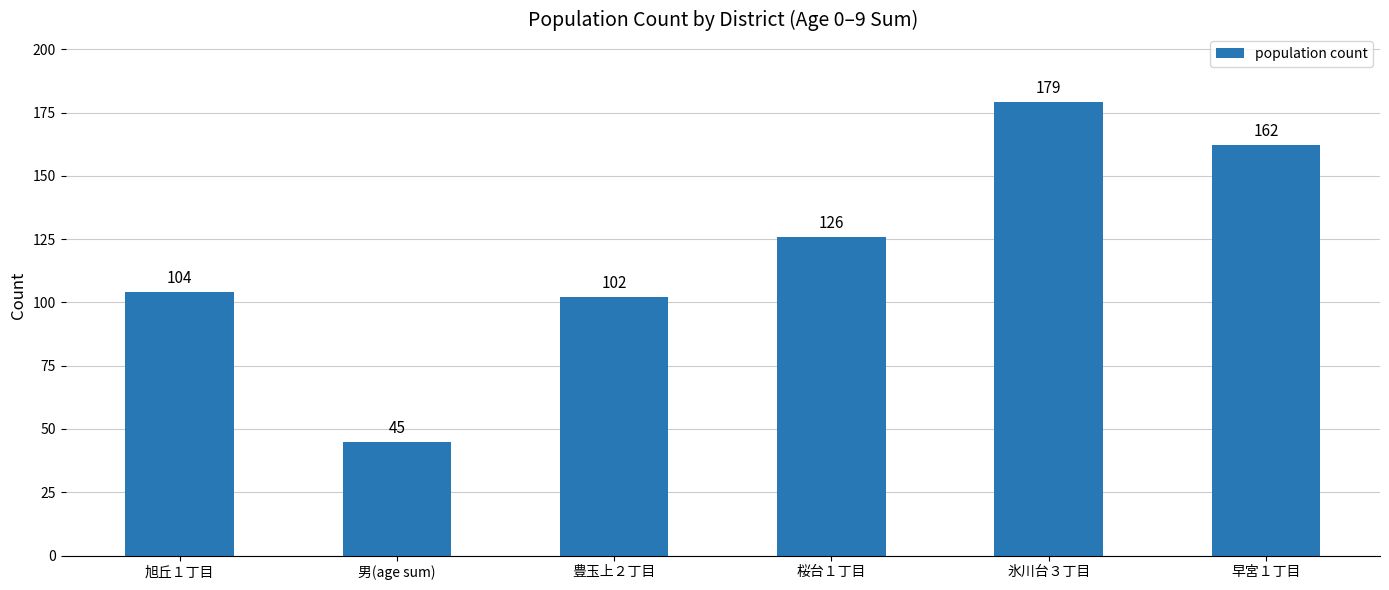

Between 男(age sum) and 氷川台３丁目, which is larger?

氷川台３丁目